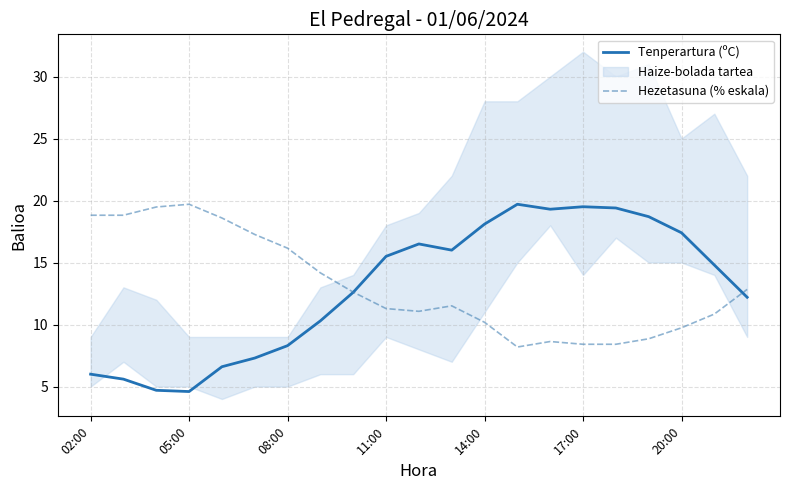

Which has a higher value, 14:00 or 08:00?

14:00